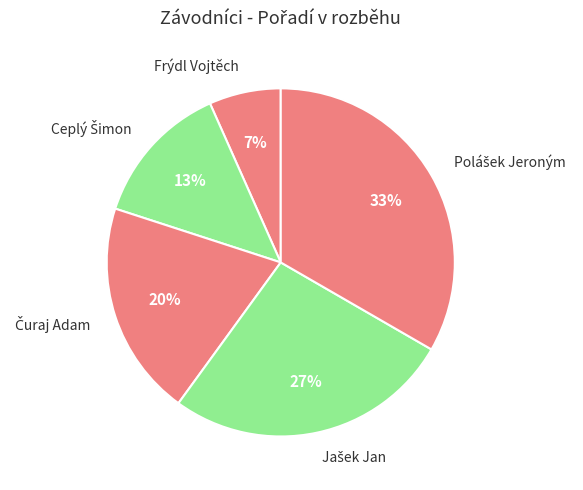

To the nearest percent, what percentage of the pie is Frýdl Vojtěch?

7%